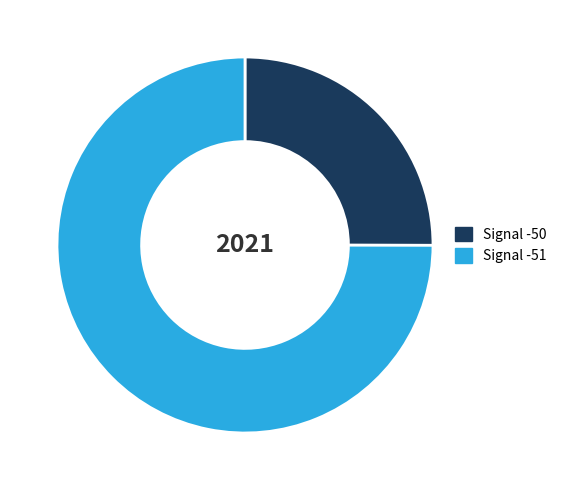

Is it true that Signal -51 is 75% of the pie?

True